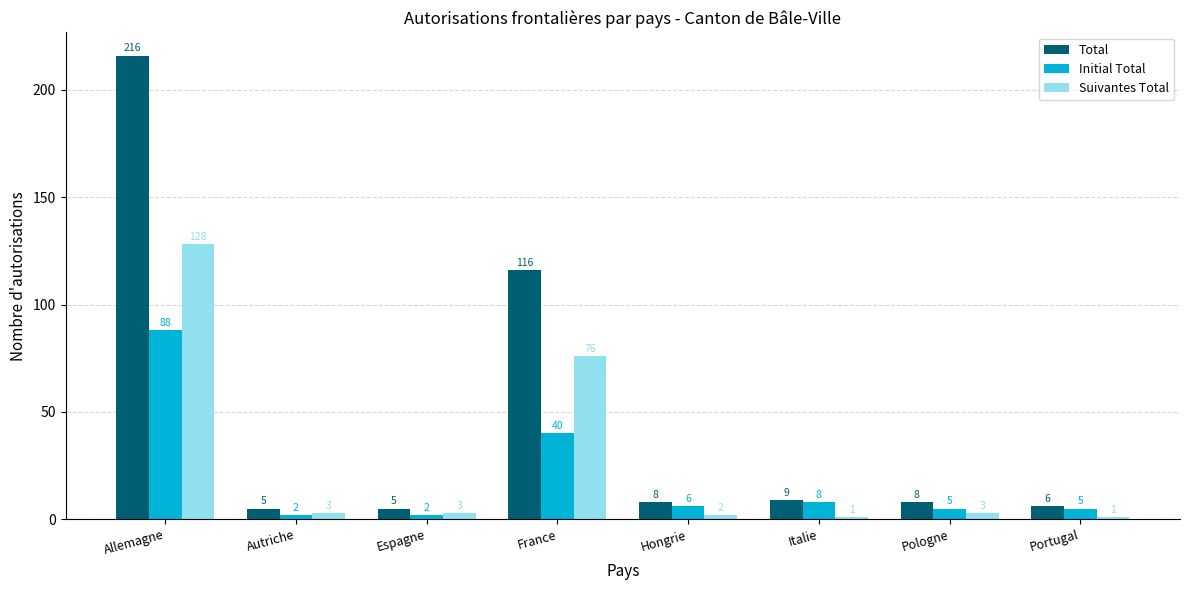

What is the label of the 6th bar from the left?

Italie